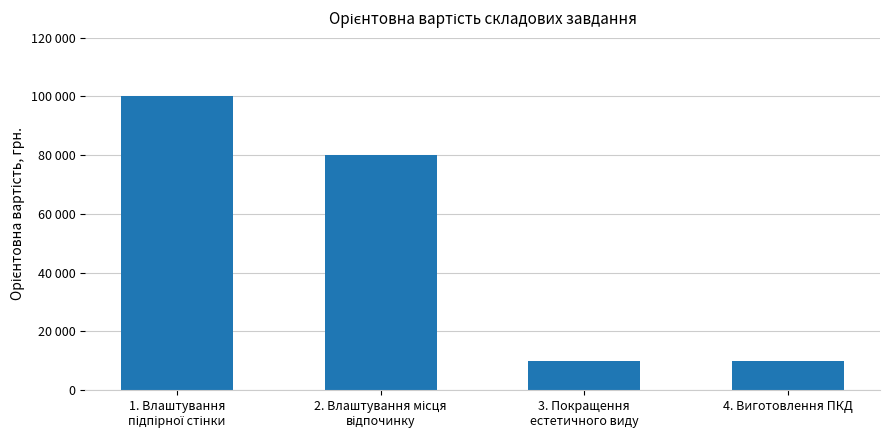

Does the chart contain any negative values?

No